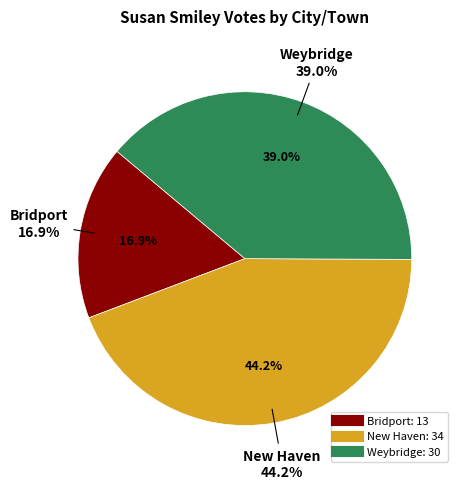

How many segments does this pie chart have?

3